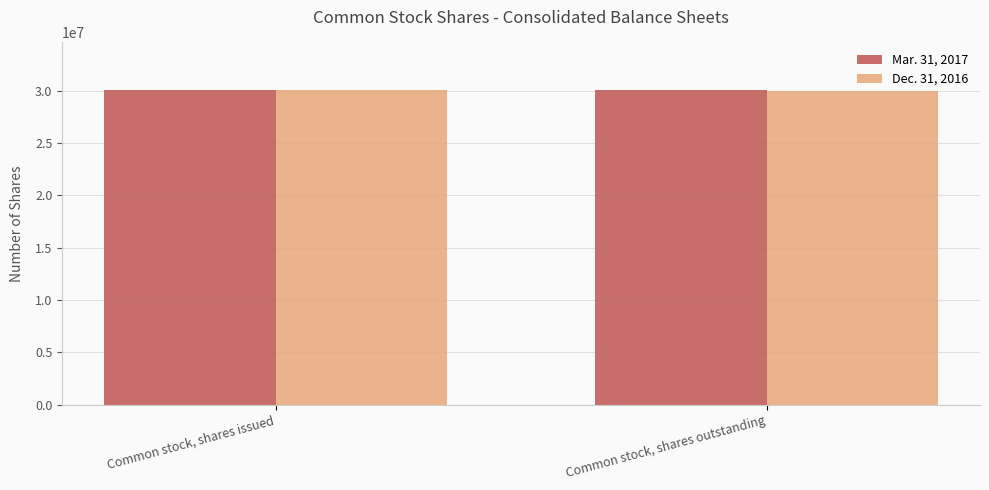

The Mar. 31, 2017 series shows 30121478 at Common stock, shares issued. True or false?

True